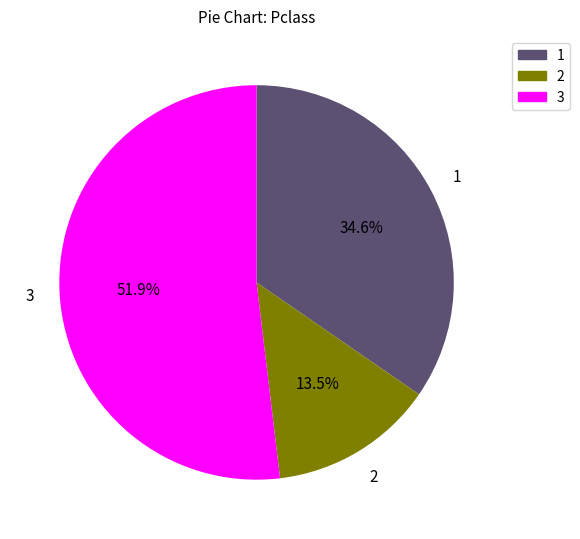

The 1 slice represents 35% of the pie. True or false?

True